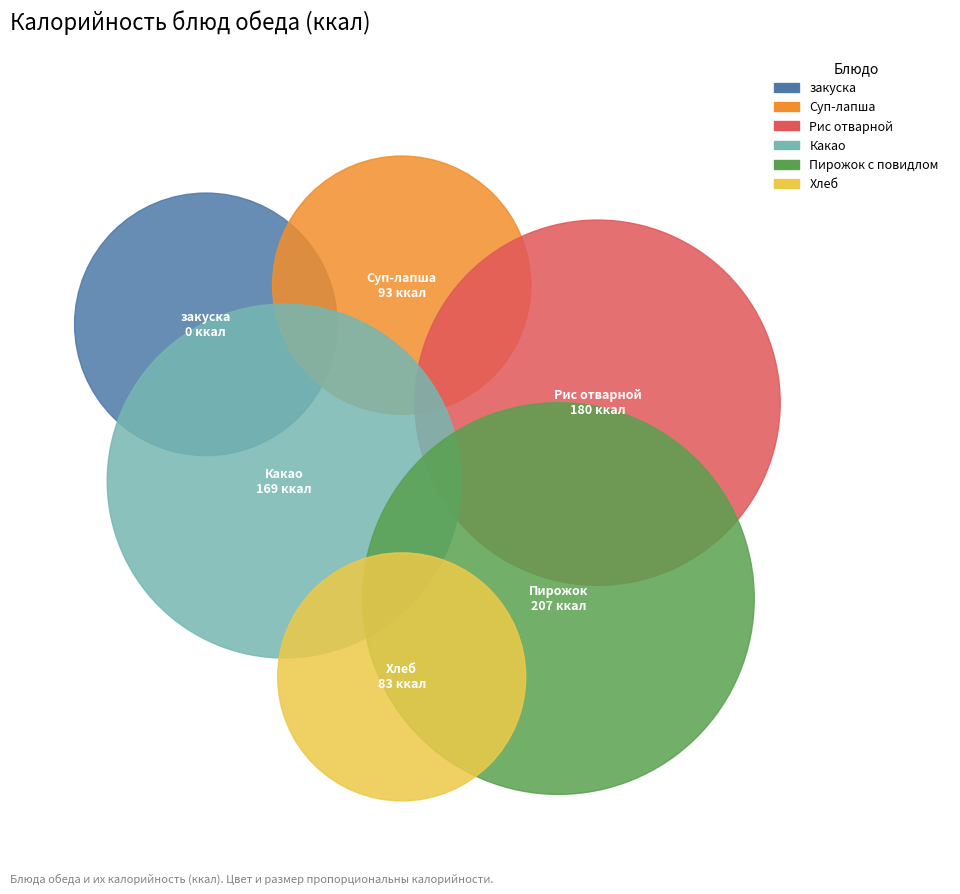

Does any single category account for the majority?

No